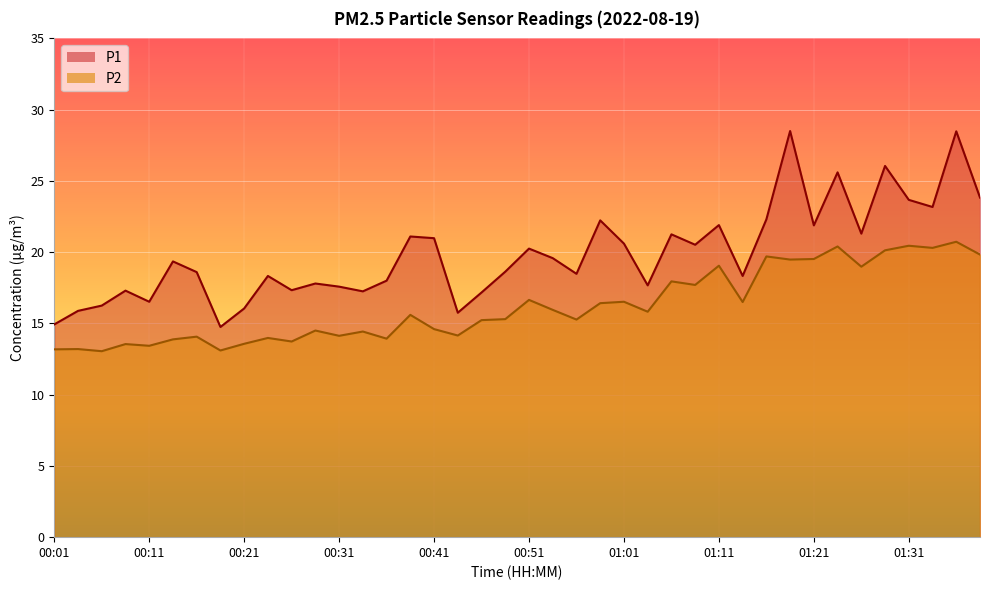

In P2, how many points are higher than both neighbors (excluding endpoints)?

15